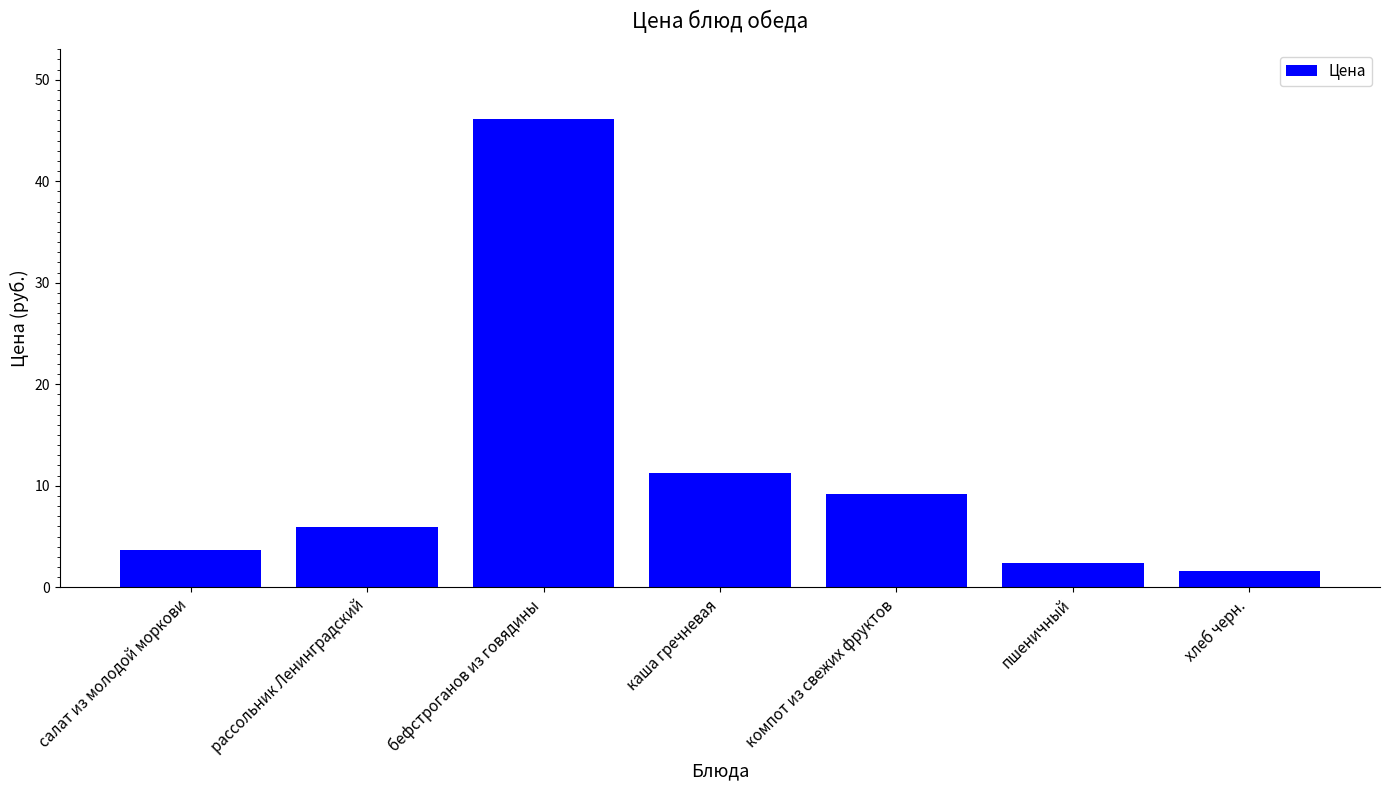

Approximately how many times larger is the value at компот из свежих фруктов compared to салат из молодой моркови?

2.5